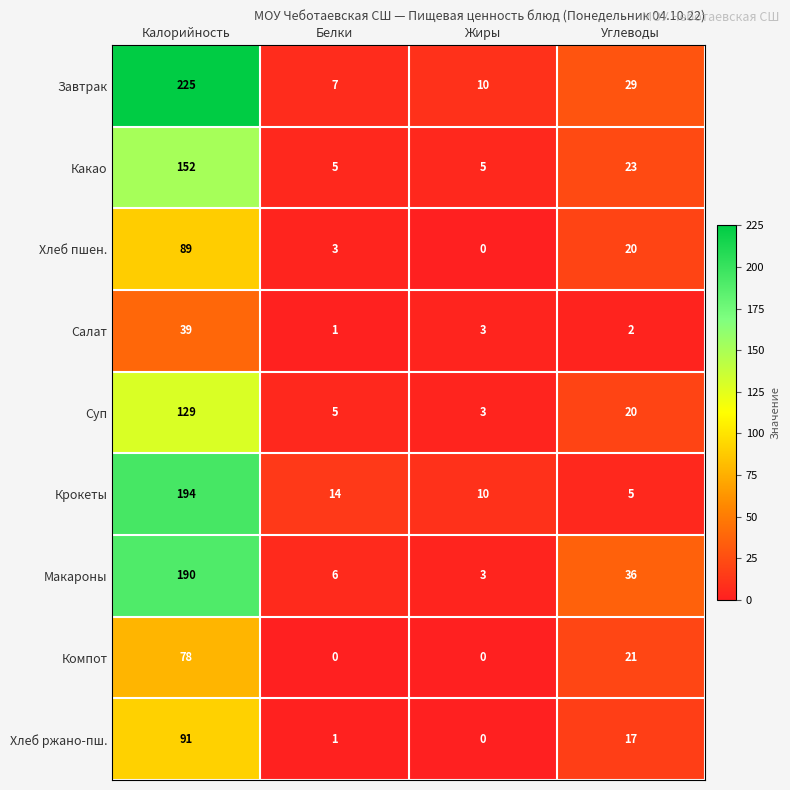

What is the difference between the maximum and second lowest values in the Завтрак series?

215